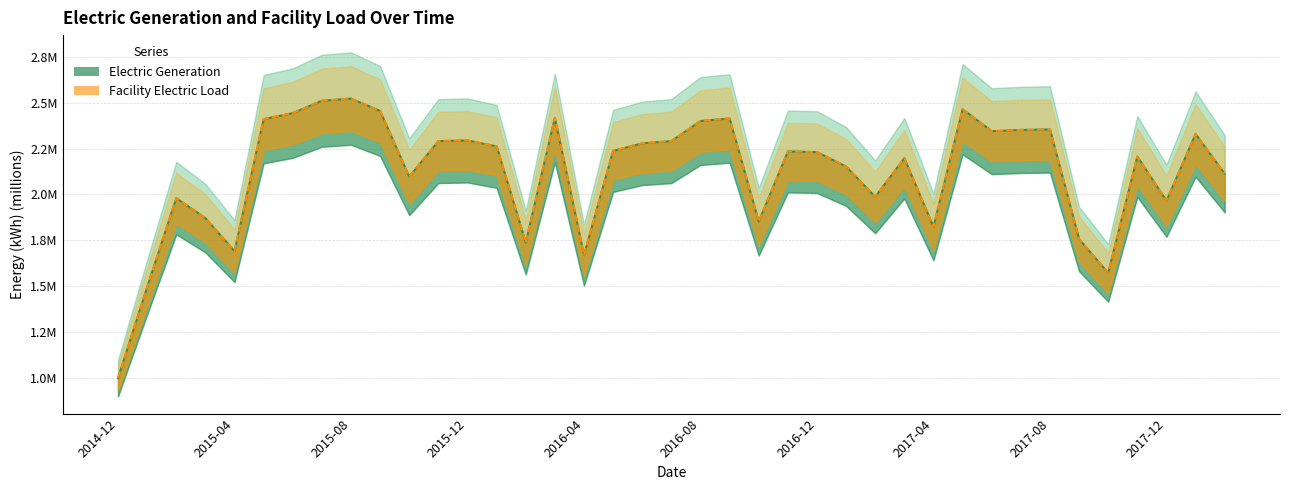

Is it true that Electric Generation equals 1.6 at 2015-05?

False